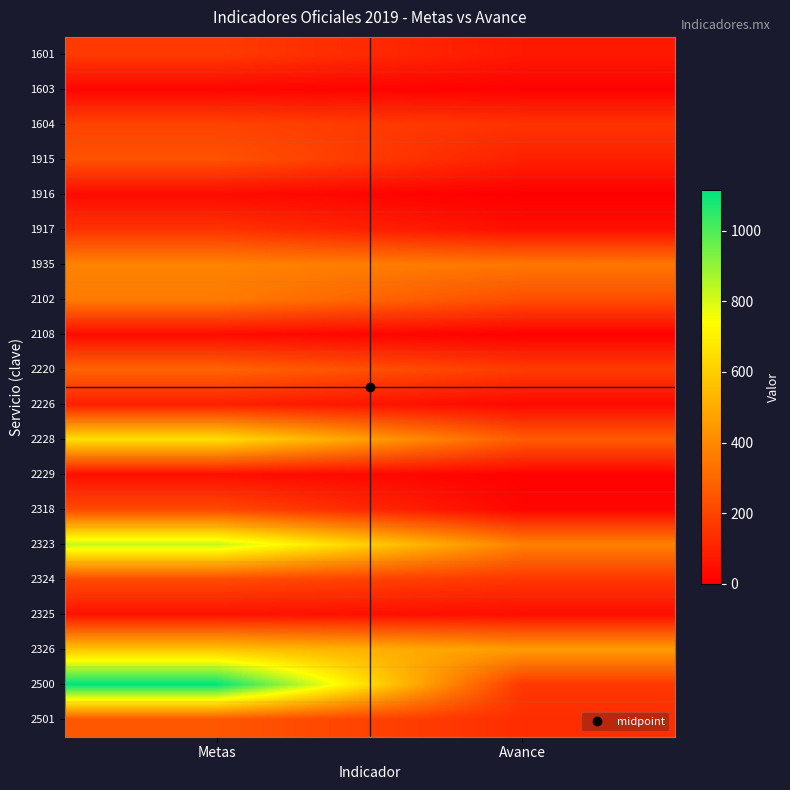

At which category is the sum across all series the highest?

Metas